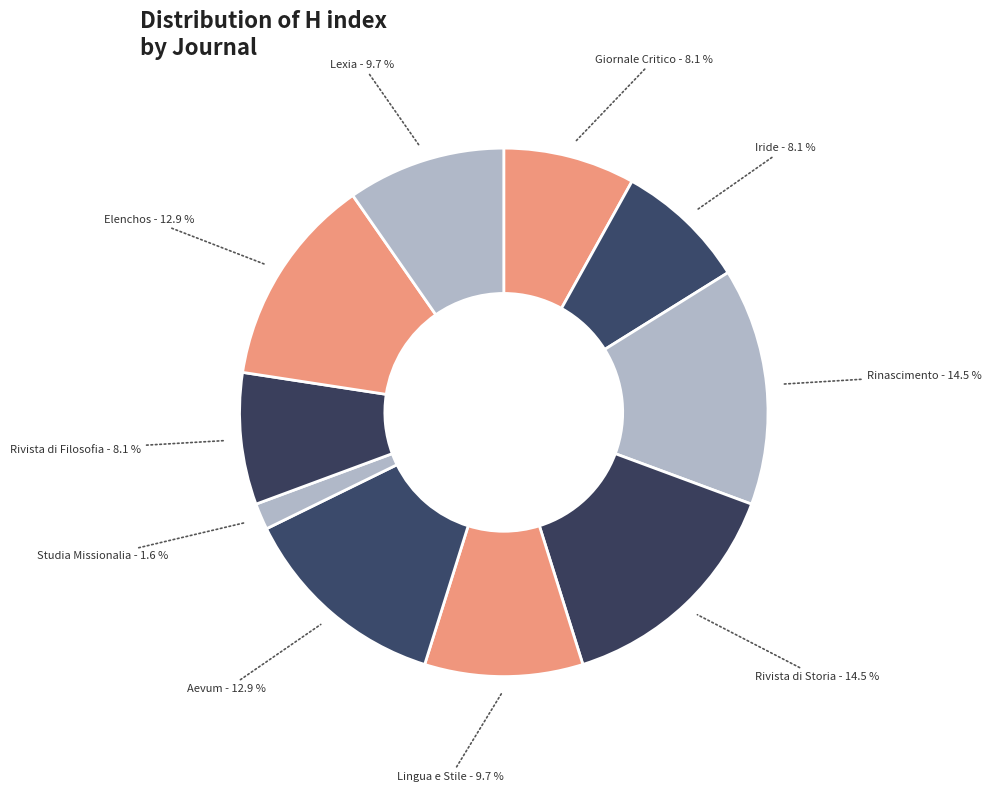

Which slice is the smallest?

Studia Missionalia